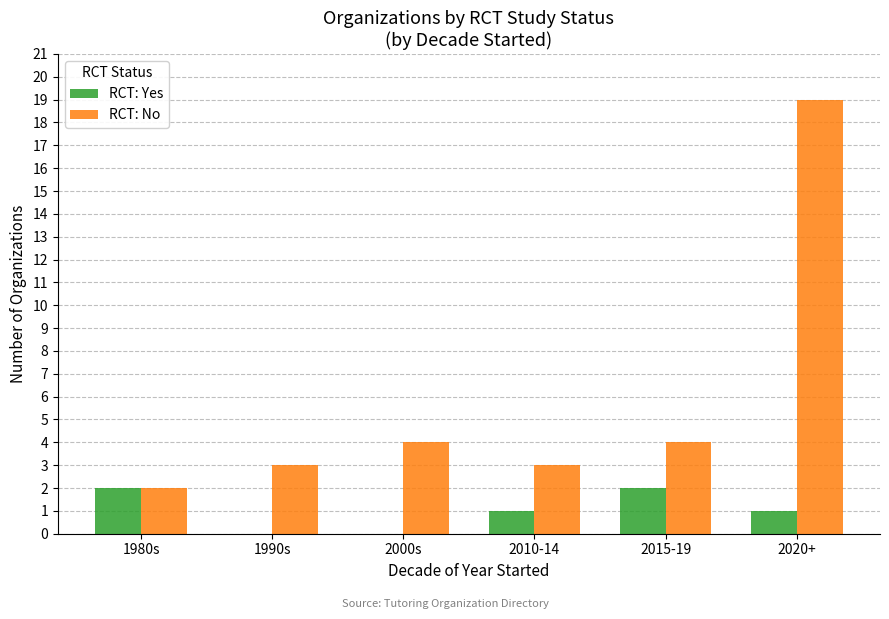

Reading left to right, list all the values displayed in this chart.

RCT: Yes: 1980s=2	1990s=0	2000s=0	2010-14=1	2015-19=2	2020+=1
RCT: No: 1980s=2	1990s=3	2000s=4	2010-14=3	2015-19=4	2020+=19